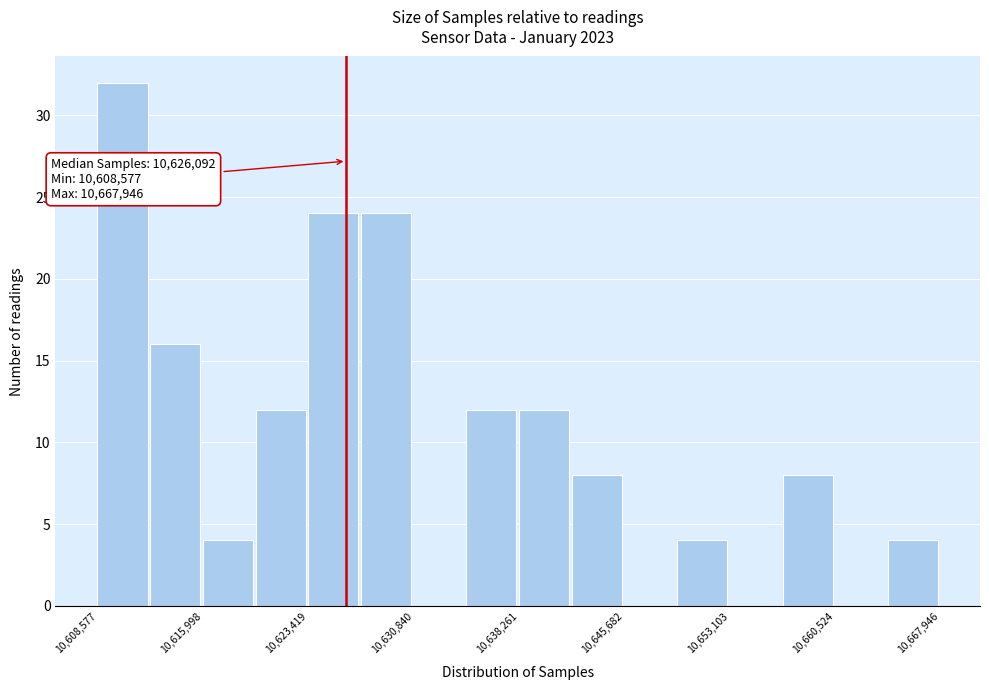

Around what value on the x-axis is the tallest bar? Give the approximate position of its centre, as read against the axis.

10610000